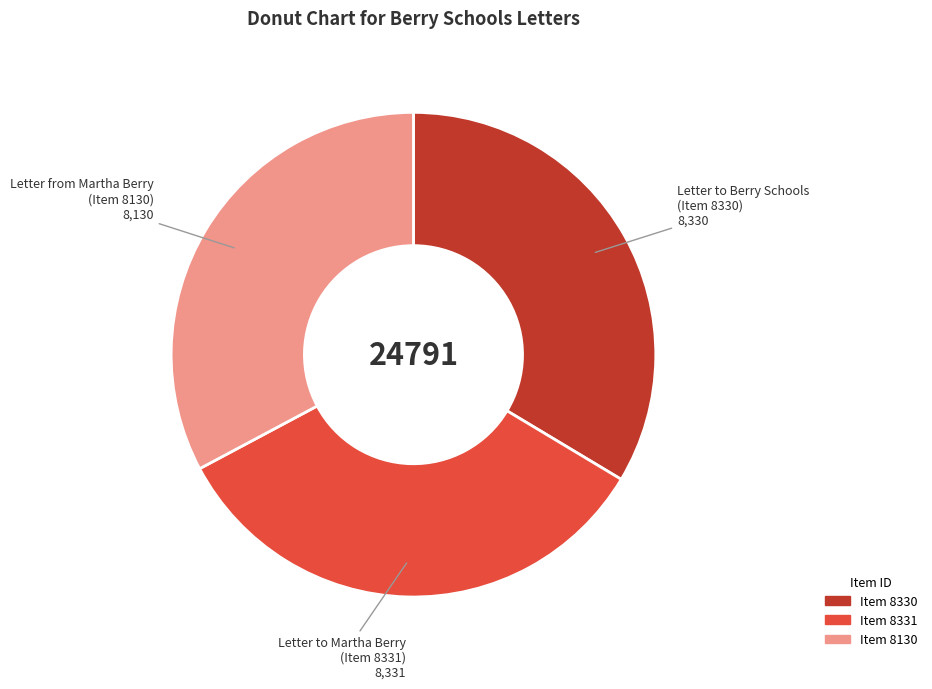

Is there a majority slice in this chart?

No